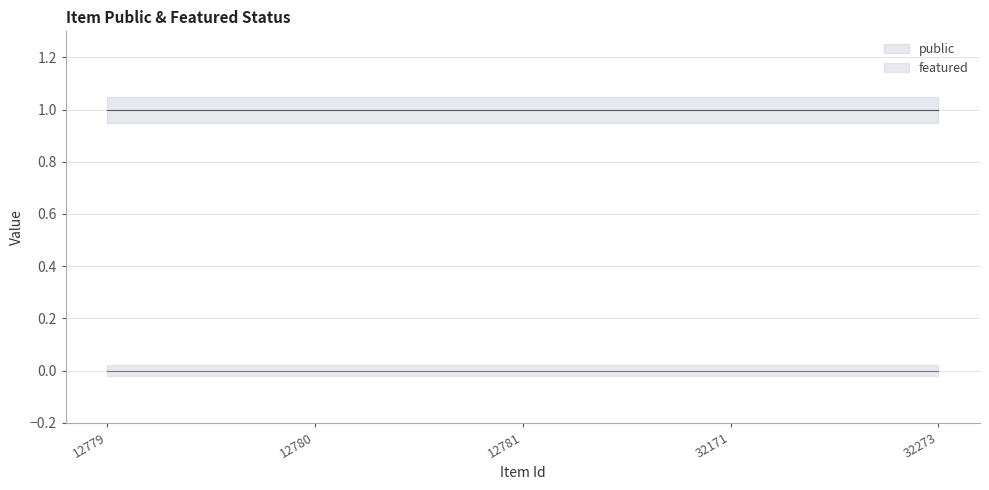

How many lines are shown in the chart?

2